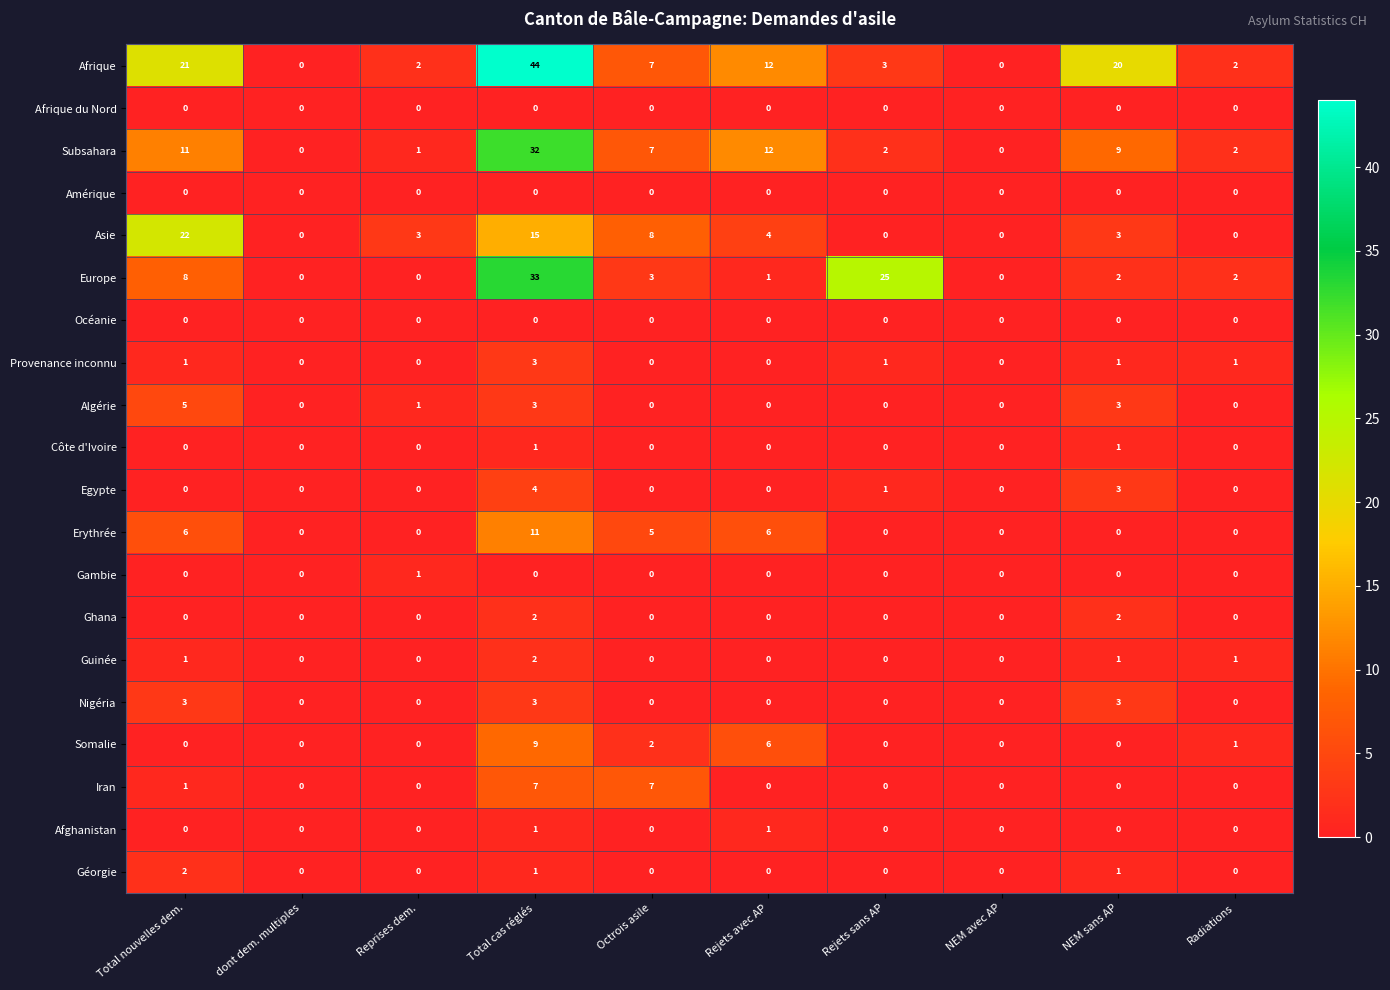

What is the sum of all Egypte values?

8